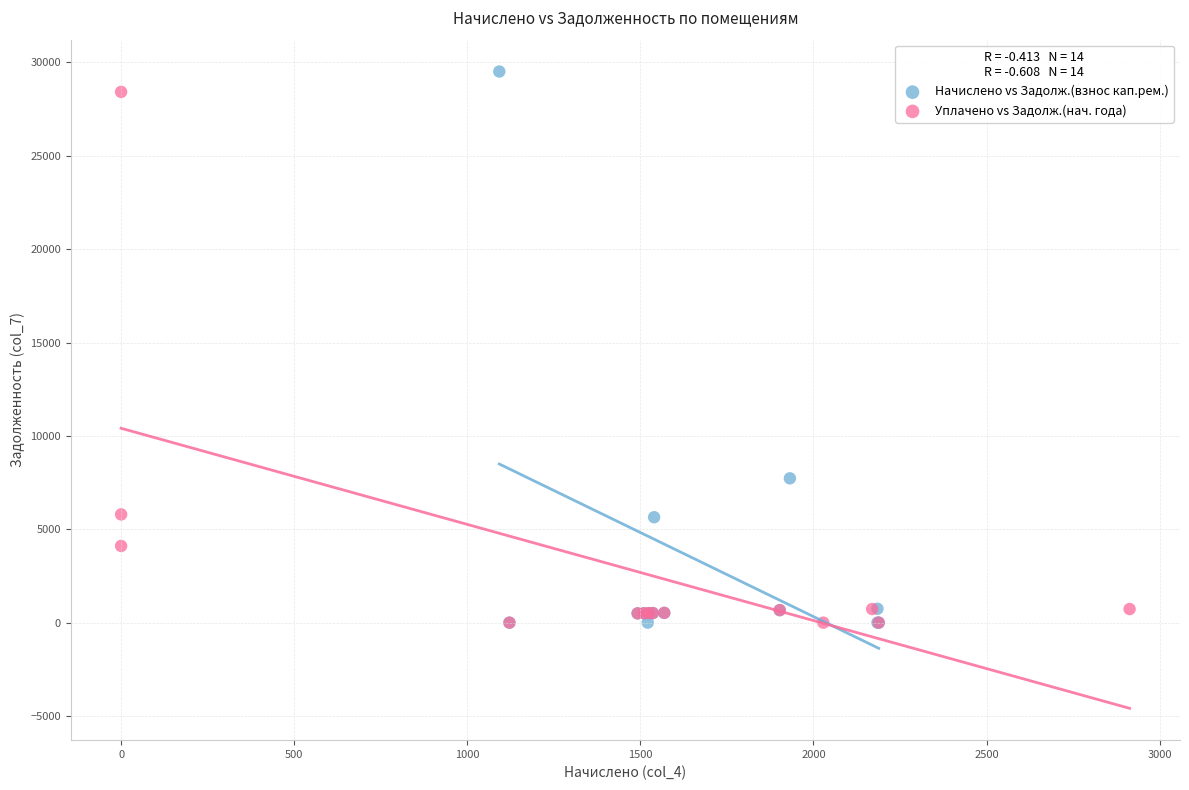

Which series reaches the maximum Y coordinate?

Начислено vs Задолж.(взнос кап.рем.)